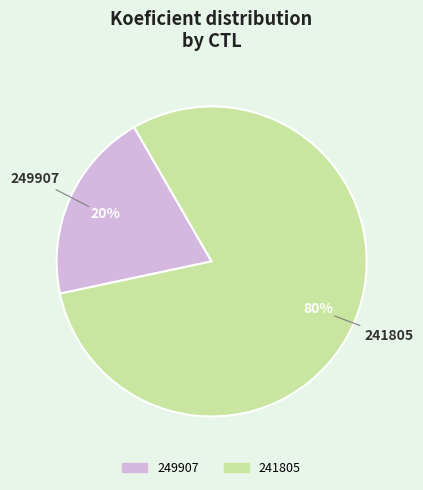

Rank the categories by value from lowest to highest.

249907, 241805